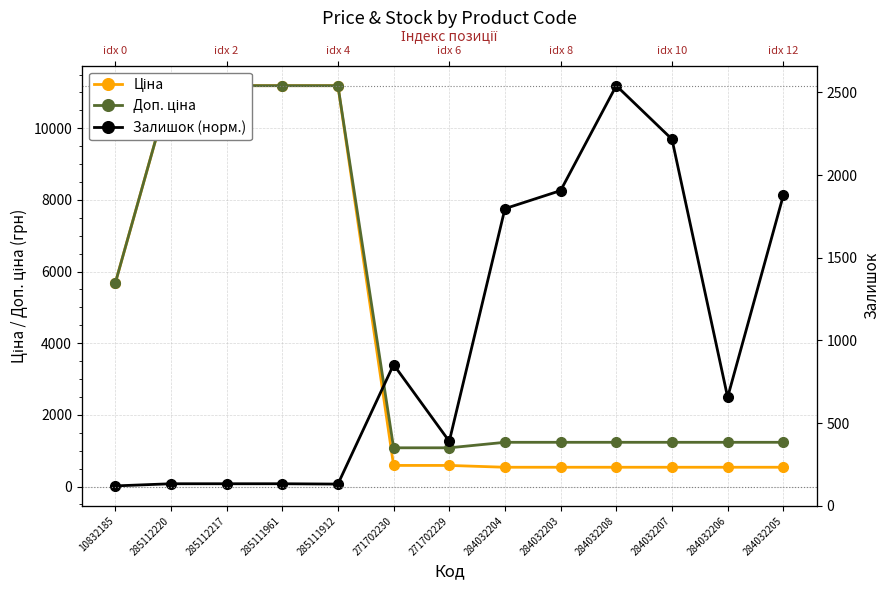

What is the sum of the Залишок (норм.) values at 284032208 and 285112220?

11266.8